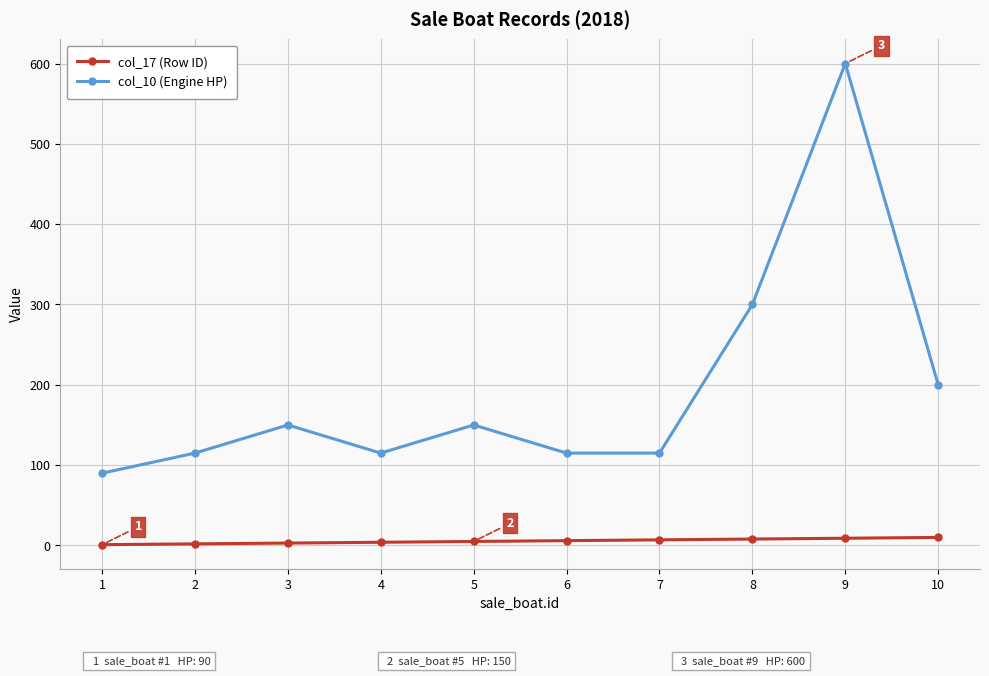

List the series in order of their peak value, highest first.

col_10 (Engine HP), col_17 (Row ID)